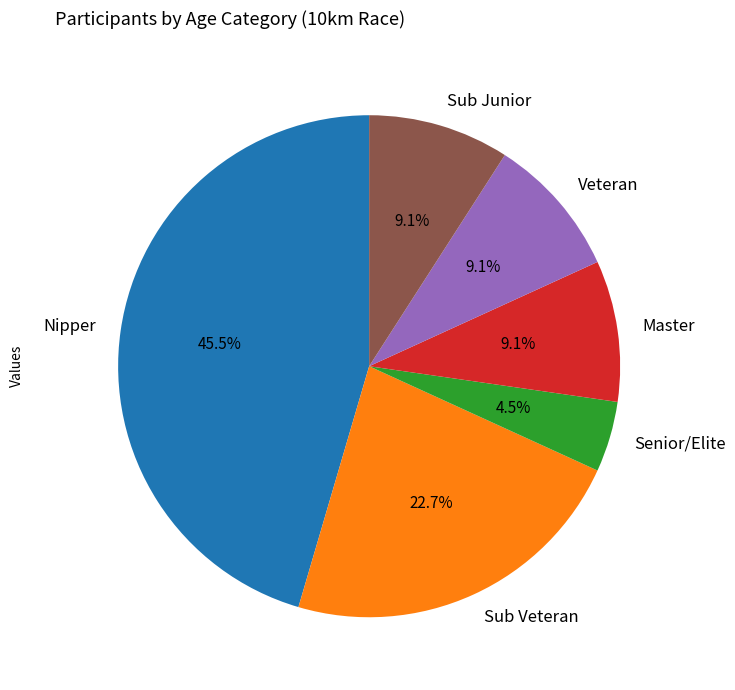

Approximately how many times larger is the value at Nipper compared to Veteran?

5.0